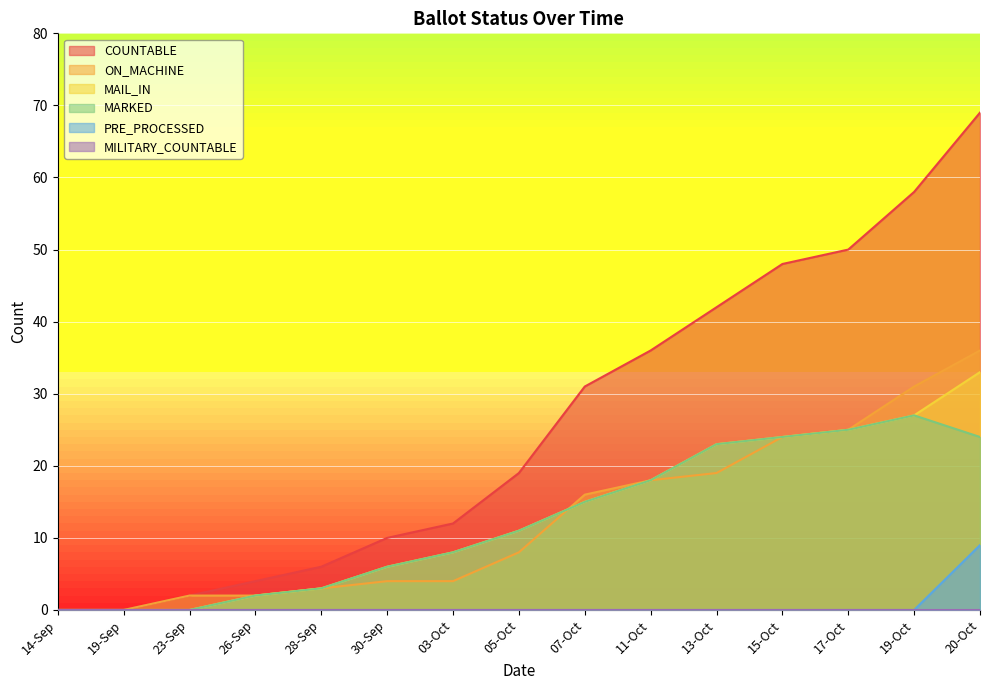

True or false: ON_MACHINE and COUNTABLE intersect in this chart.

False